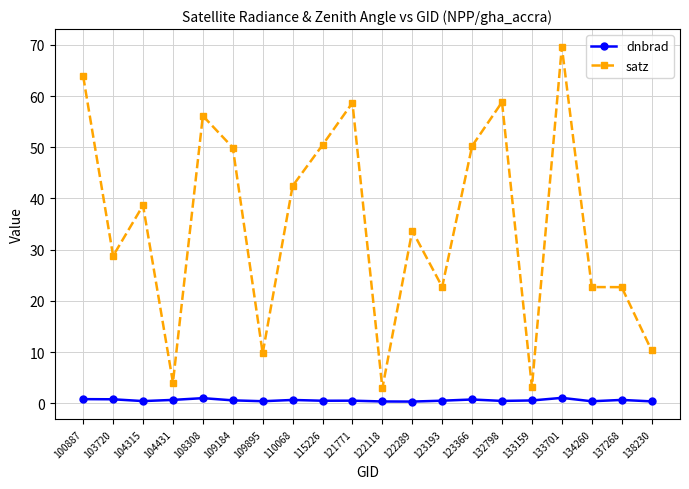

Read the dnbrad value at 109895.

0.4